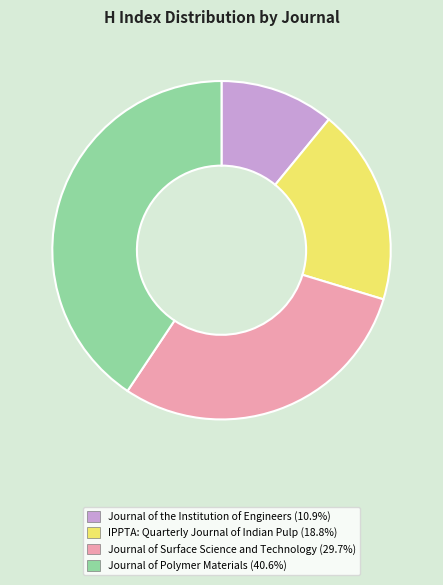

Which category has the biggest portion of the pie?

Journal of Polymer Materials